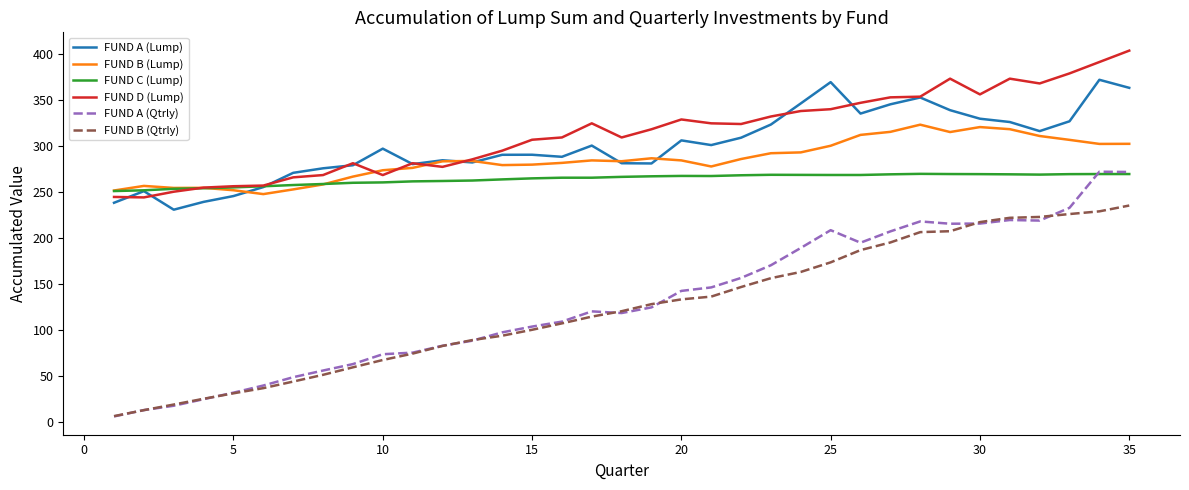

What is the minimum value for FUND A (Lump)?

230.5